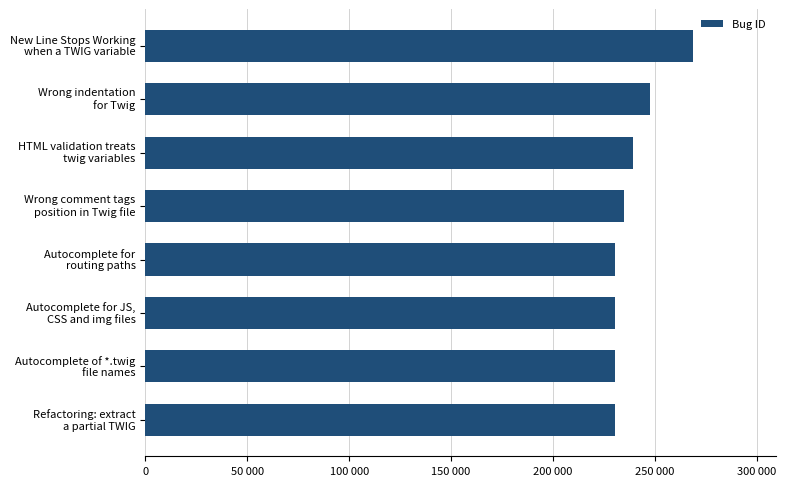

Does the chart contain any negative values?

No